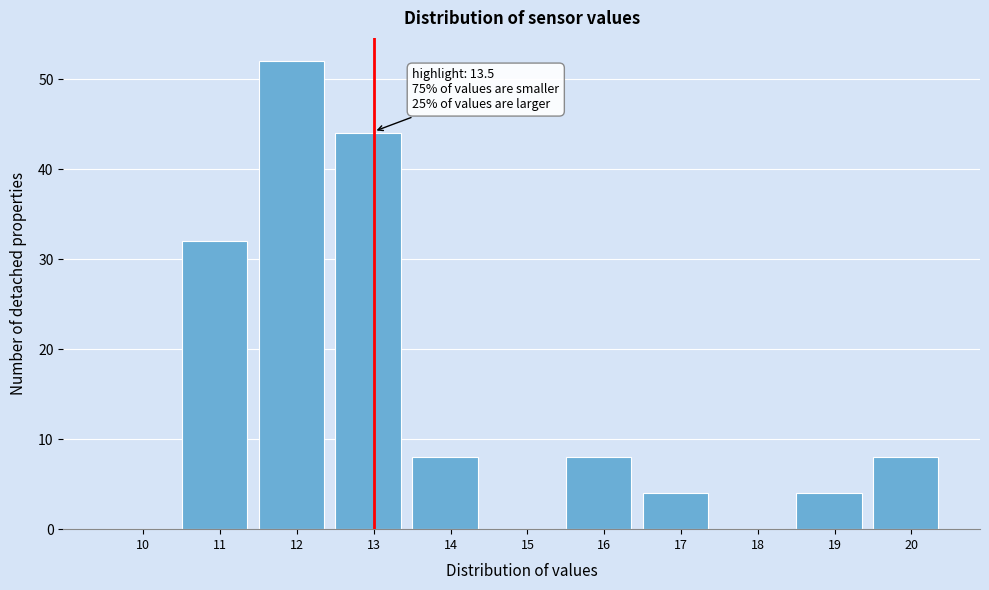

Reading right to left, what are all the values shown in this chart?

20=8	19=4	18=0	17=4	16=8	15=0	14=8	13=44	12=52	11=32	10=0